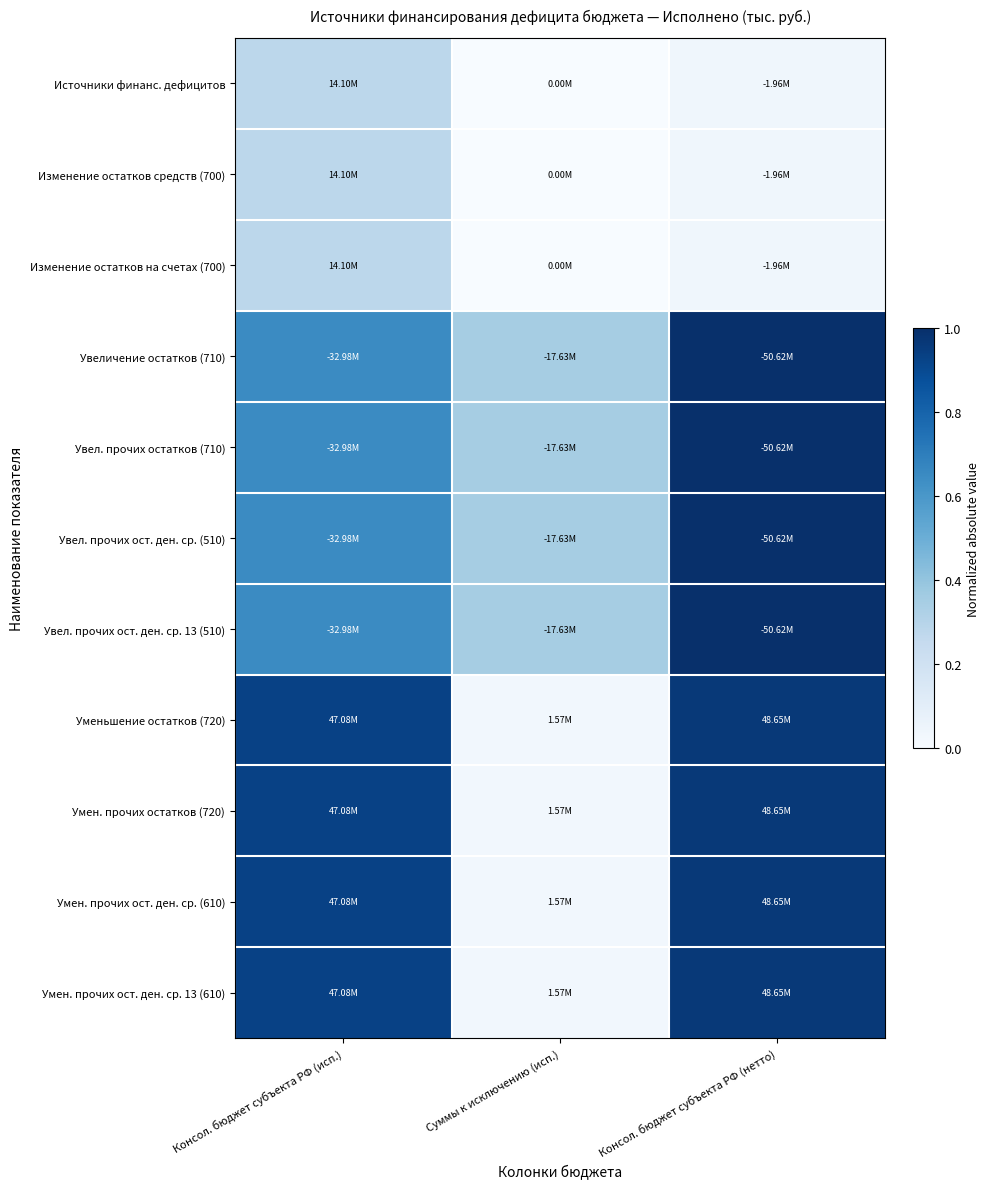

At Суммы к исключению (исп.), list the series in order from largest to smallest.

Увеличение остатков (710), Увел. прочих остатков (710), Увел. прочих ост. ден. ср. (510), Увел. прочих ост. ден. ср. 13 (510), Уменьшение остатков (720), Умен. прочих остатков (720), Умен. прочих ост. ден. ср. (610), Умен. прочих ост. ден. ср. 13 (610), Источники финанс. дефицитов, Изменение остатков средств (700), Изменение остатков на счетах (700)